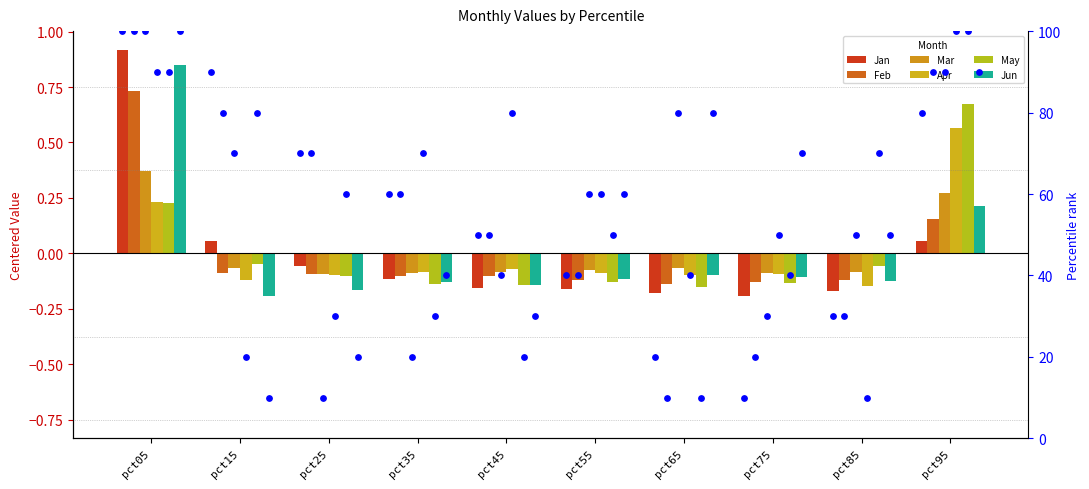

What are all the series names shown in the legend?

Jan, Feb, Mar, Apr, May, Jun